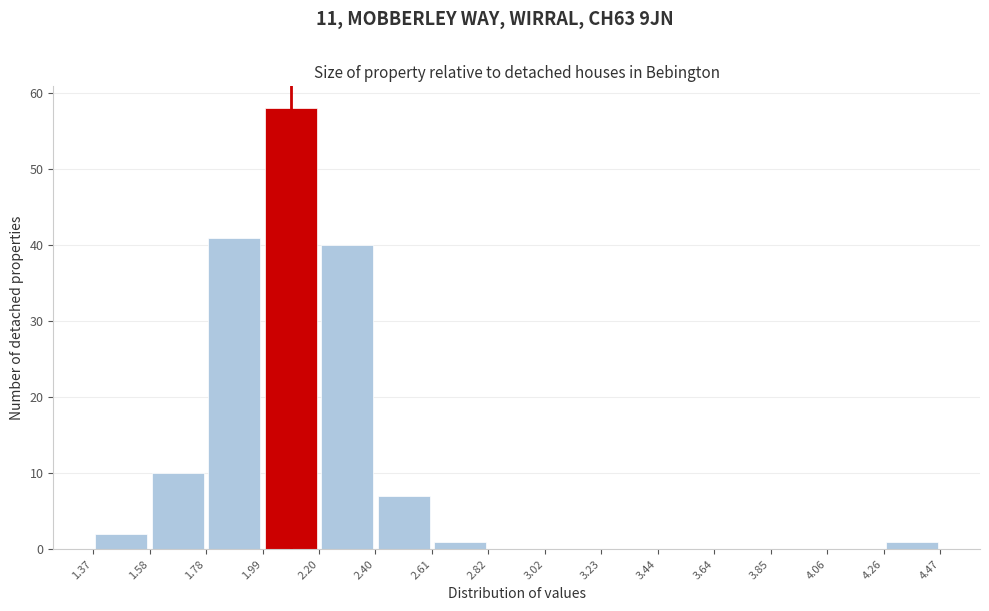

How tall is the bar that spans 1.78 to 1.99 on the x-axis? The values are not printed on the chart, so give them approximately, as read against the axis.

41